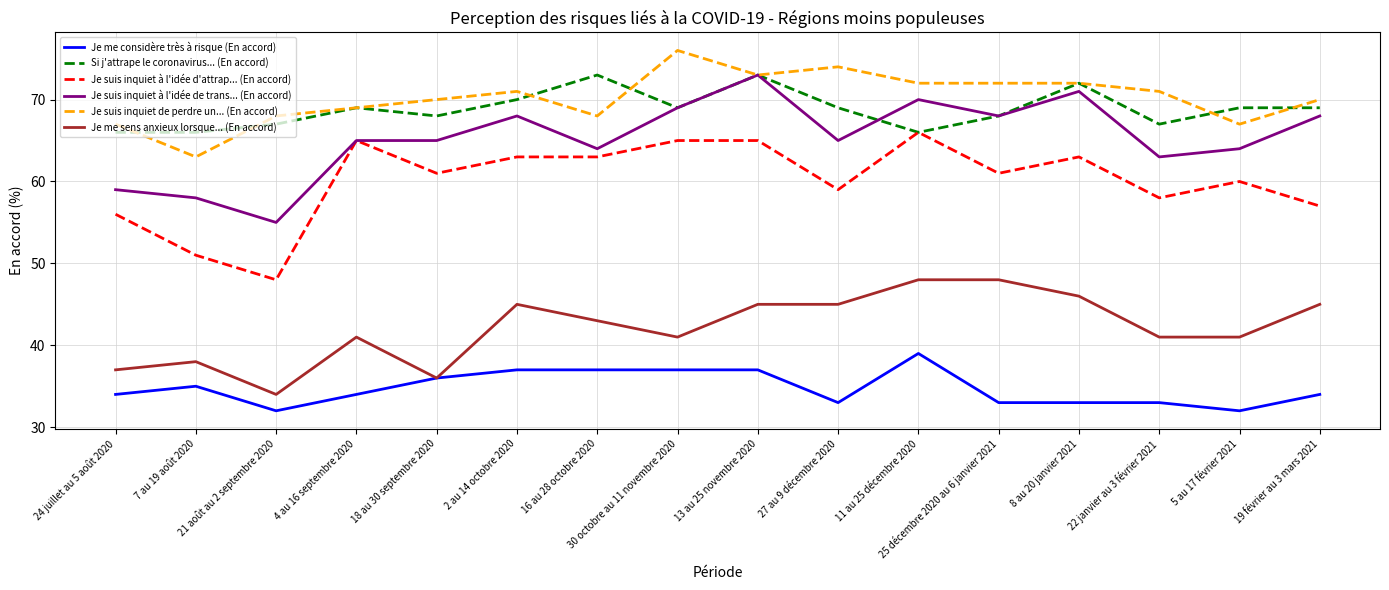

Is this an area chart (filled region under the line)?

No